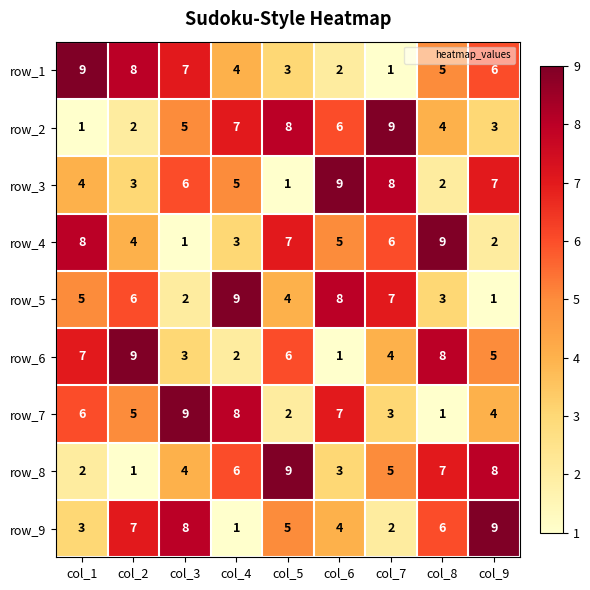

How many row_3 values are between 3 and 7?

5